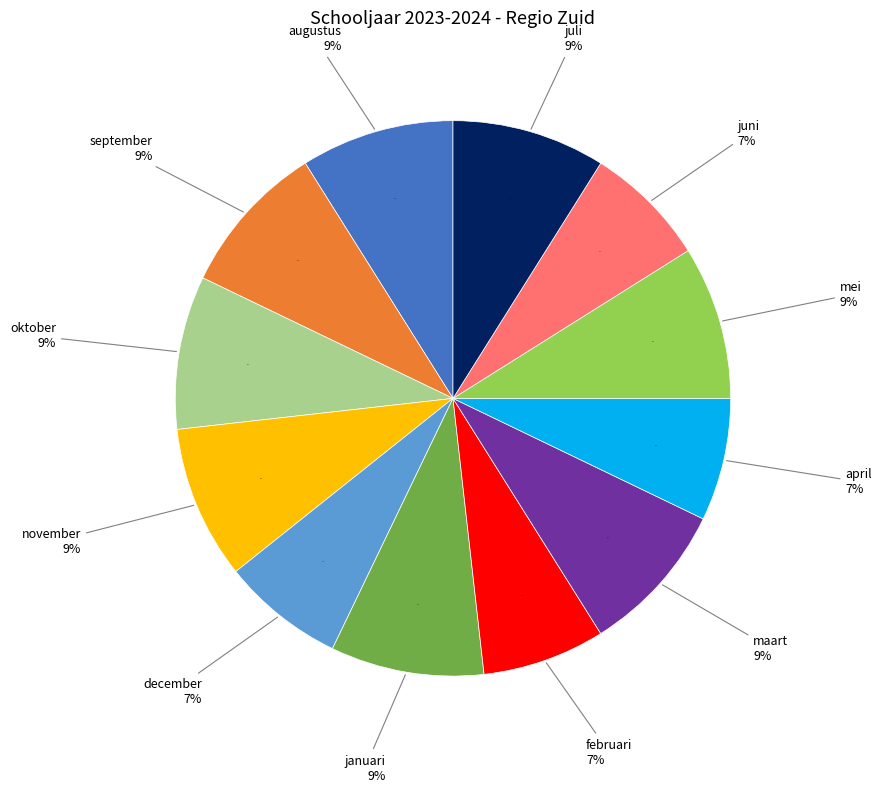

Which category has the smallest portion of the pie?

december